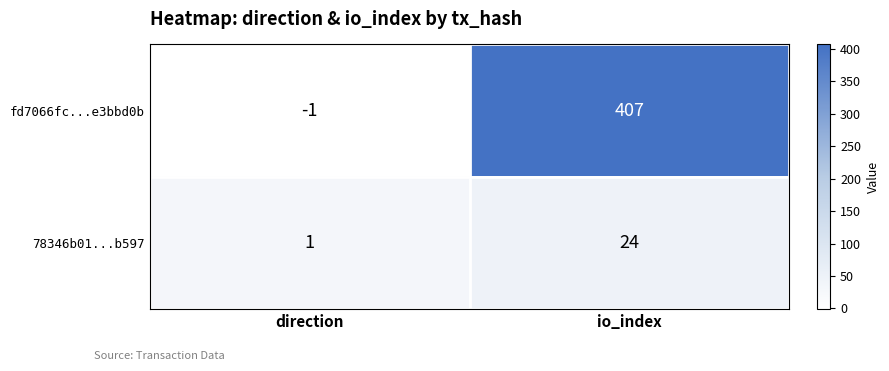

What is the difference between the 78346b01...b597 values at io_index and direction?

23